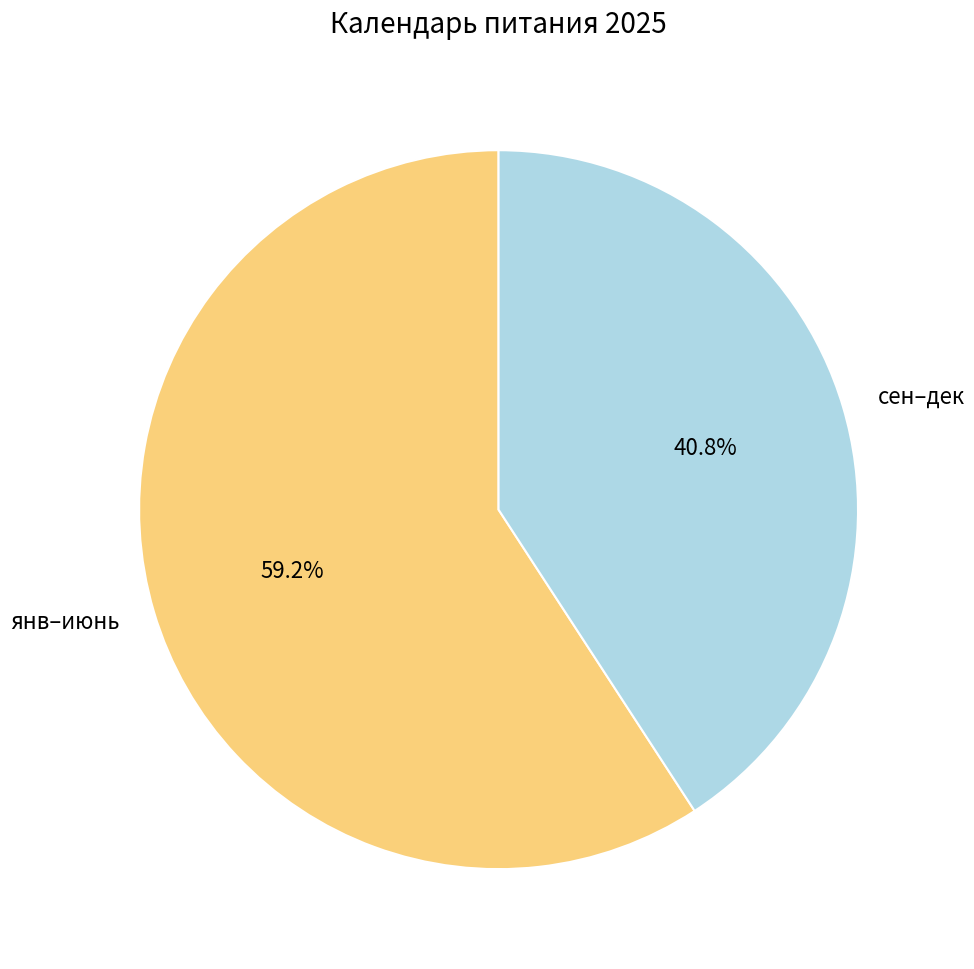

Is янв–июнь the majority of the pie?

Yes